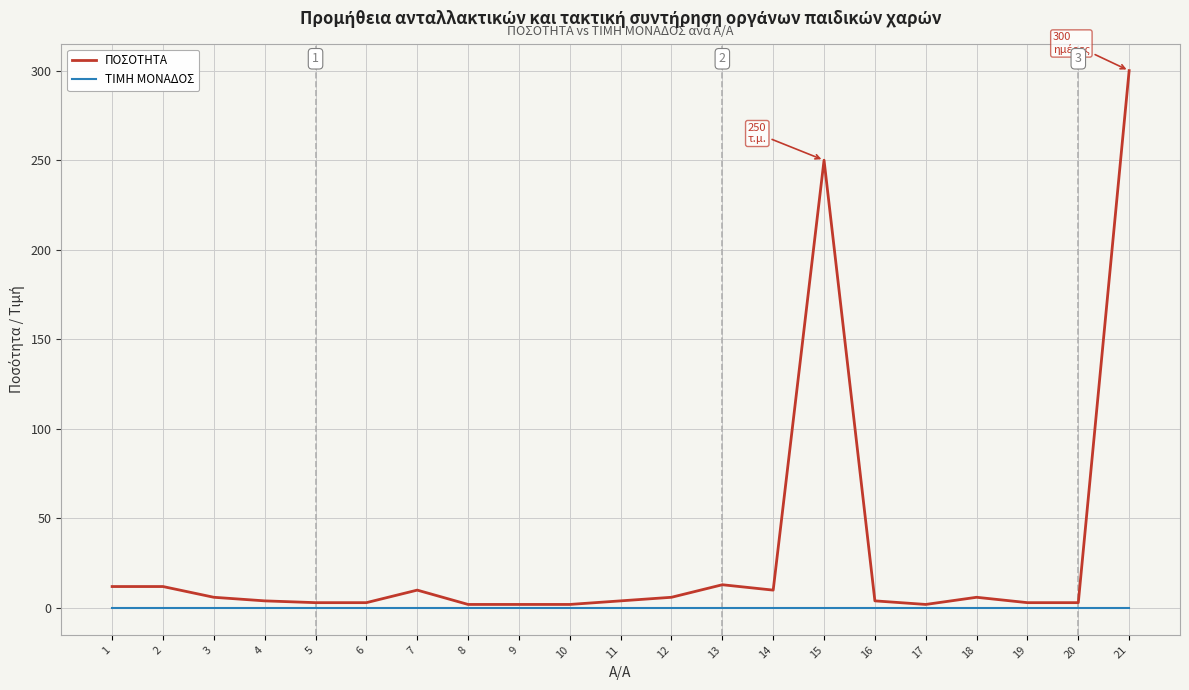

Which category has the highest value across all series?

21